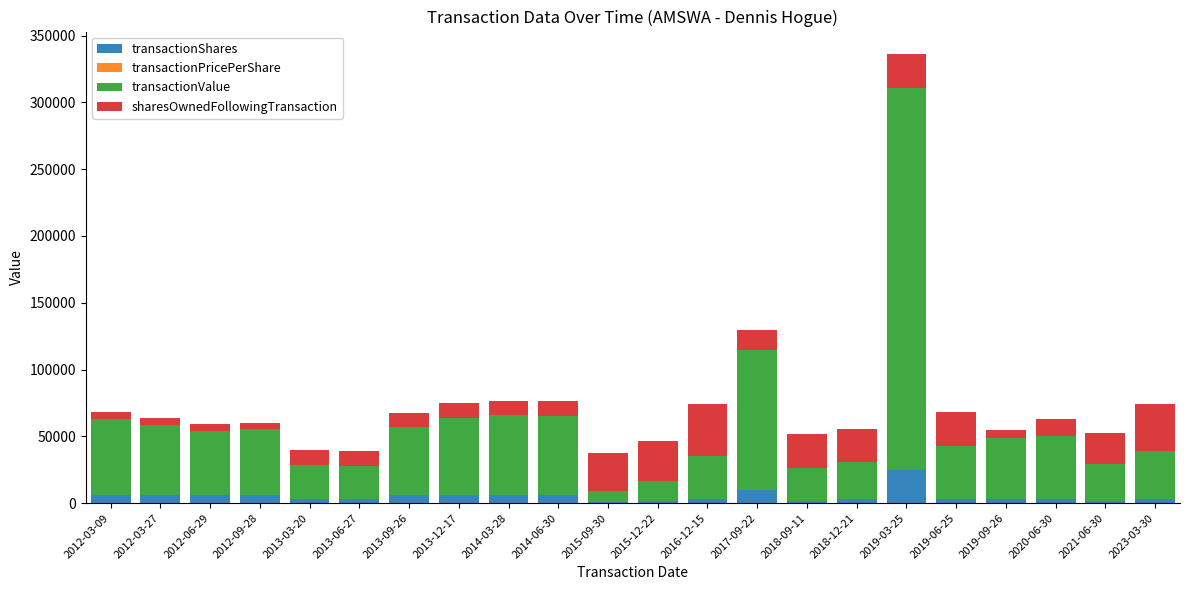

What is the maximum value for transactionShares?

24850.0